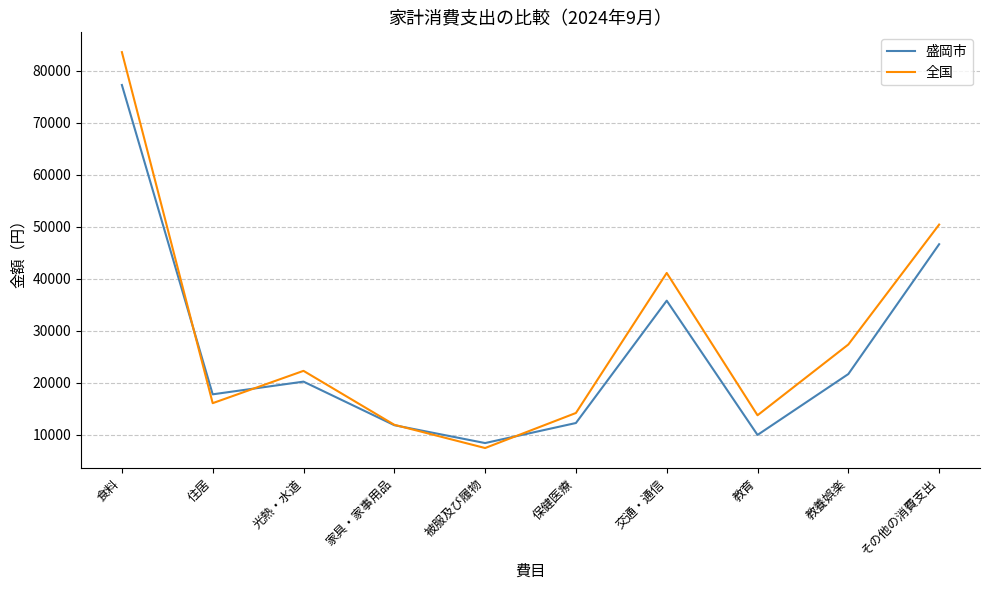

True or false: 全国 has more than 0 points higher than both neighbors.

True